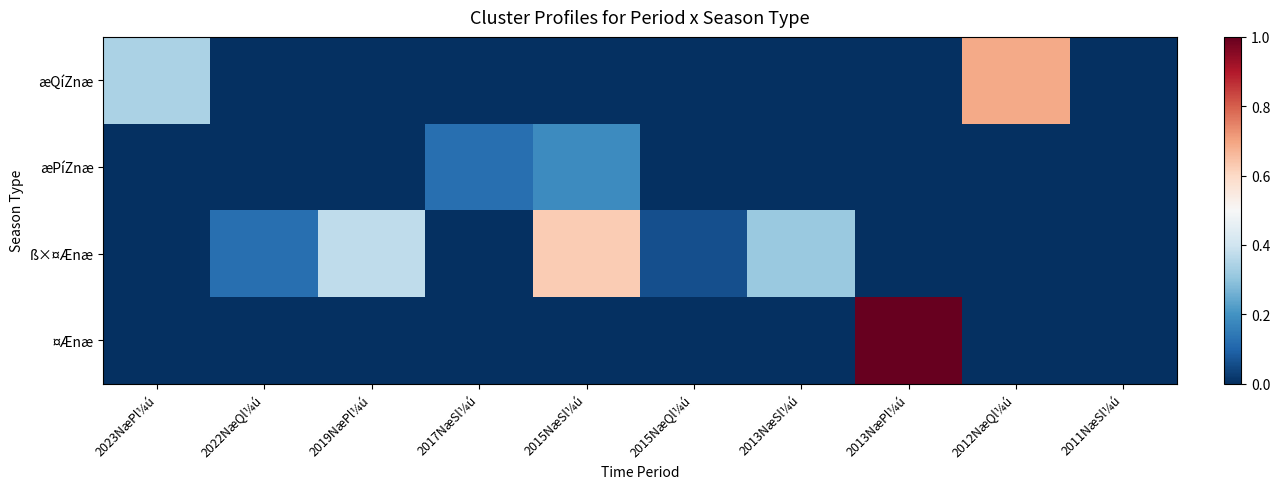

At which category is the sum across all series the highest?

2013NæPl¼ú